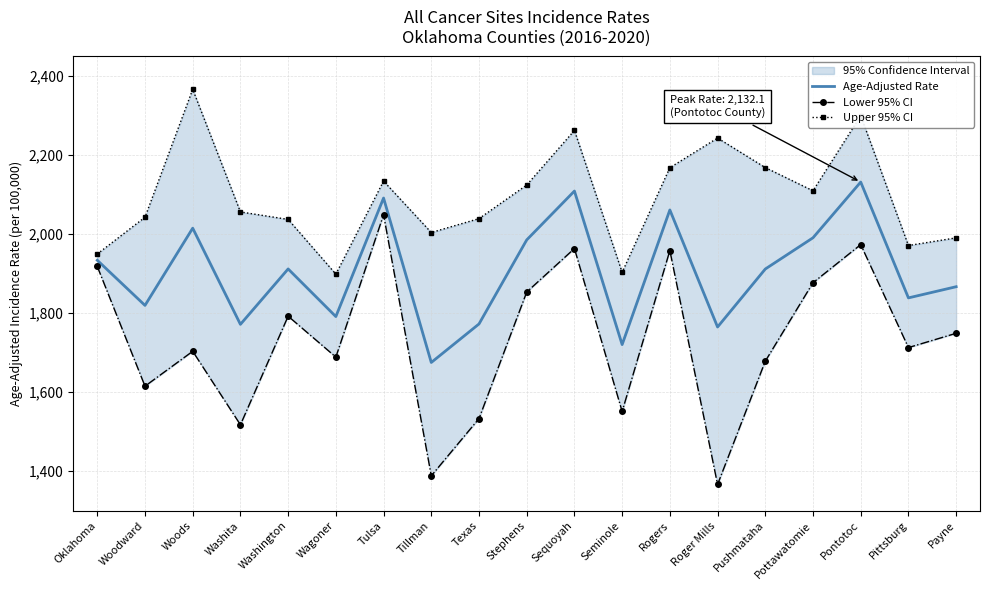

True or false: Upper 95% CI has more than 0 points higher than both neighbors.

True